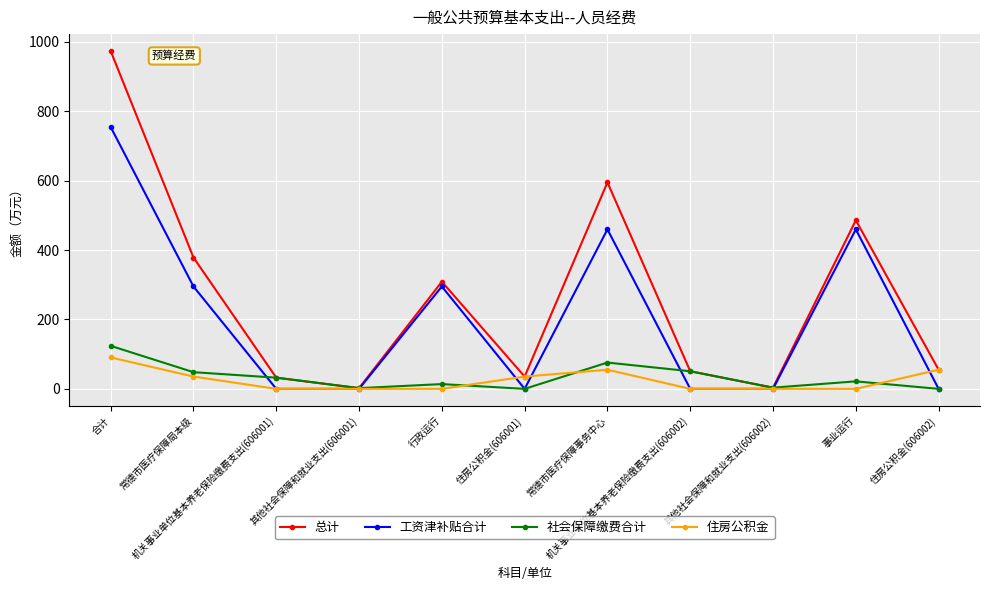

What is the maximum value for 住房公积金?

90.6